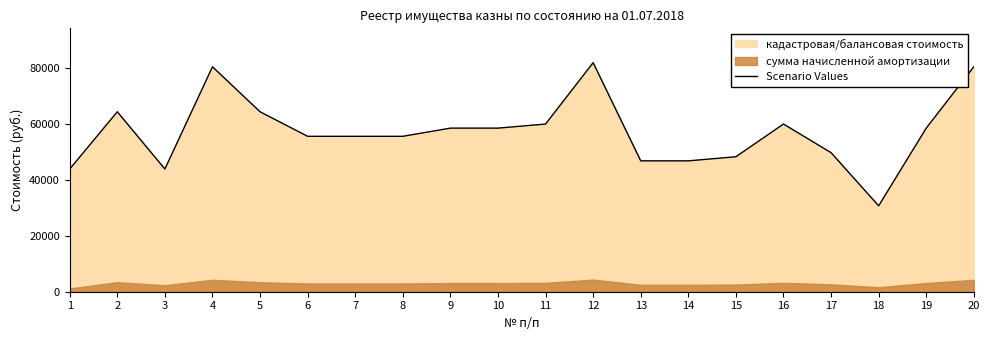

What is the value of the 1st point from the left?

43903.8